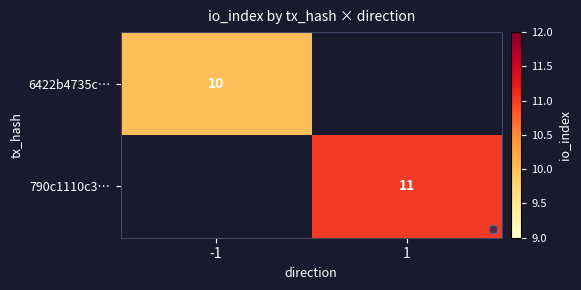

Is it true that 6422b4735c… equals 10 at -1?

True